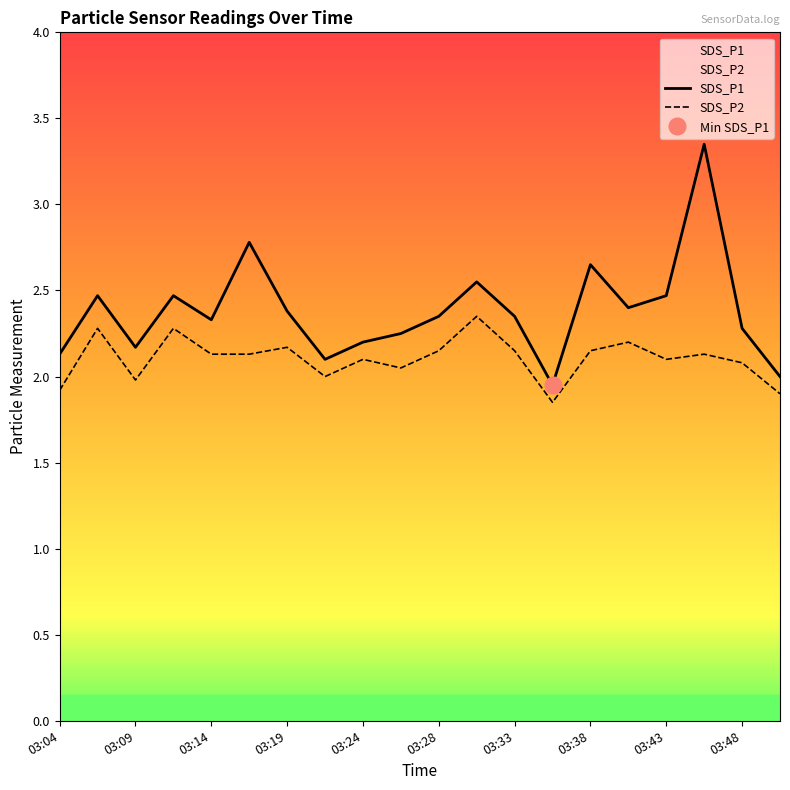

Is it true that SDS_P2 equals 2.0 at 03:09?

True